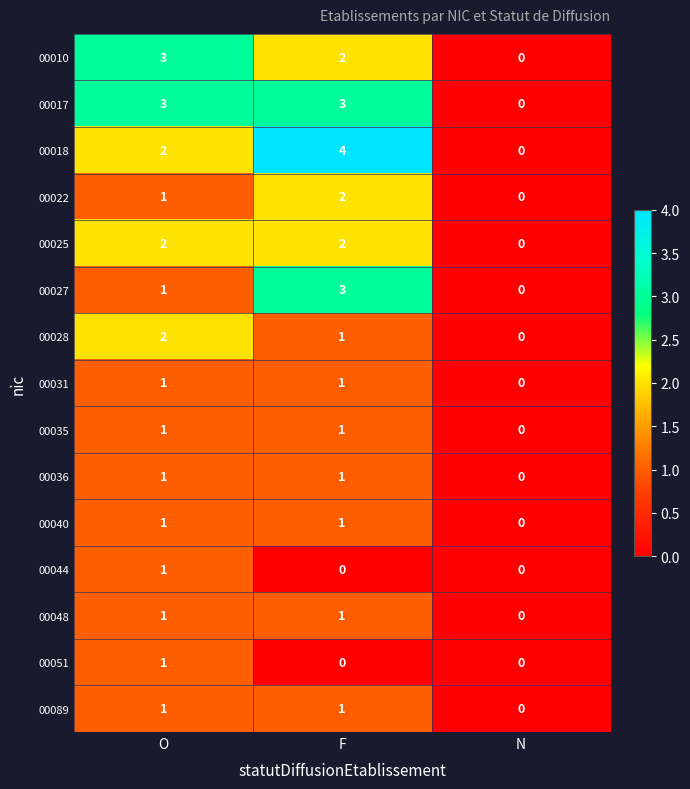

At which category is the sum across all series the highest?

F